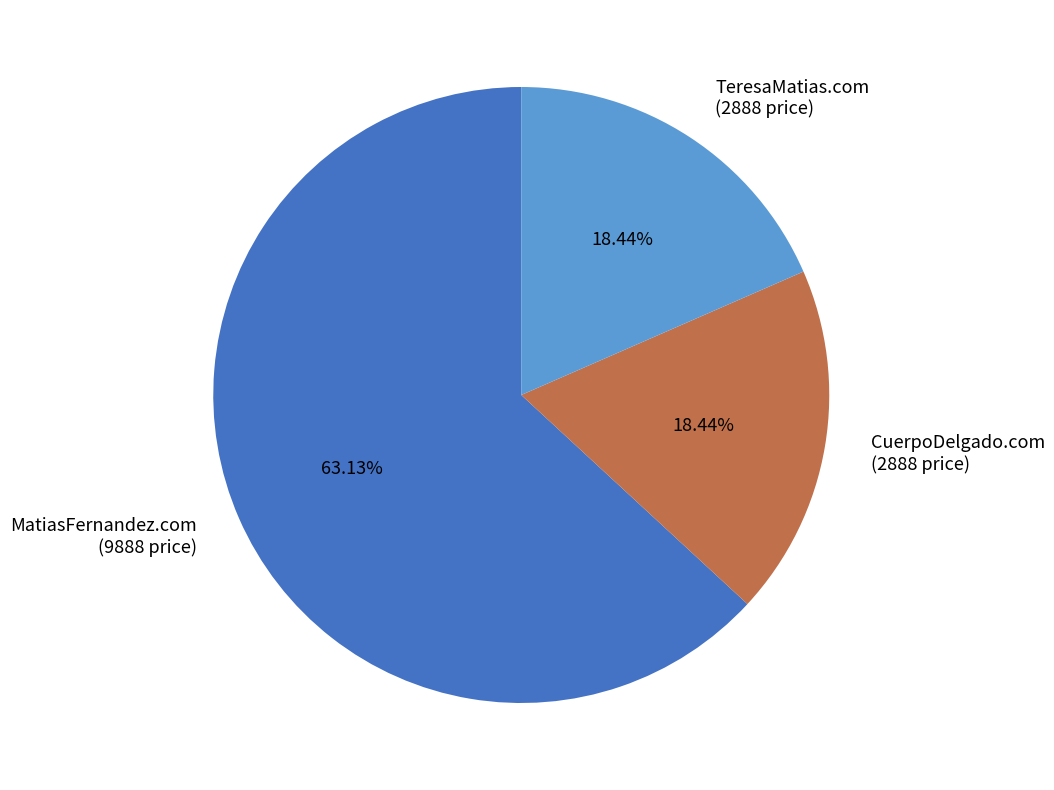

What is the ratio of the value at CuerpoDelgado.com to the value at MatiasFernandez.com?

0.3